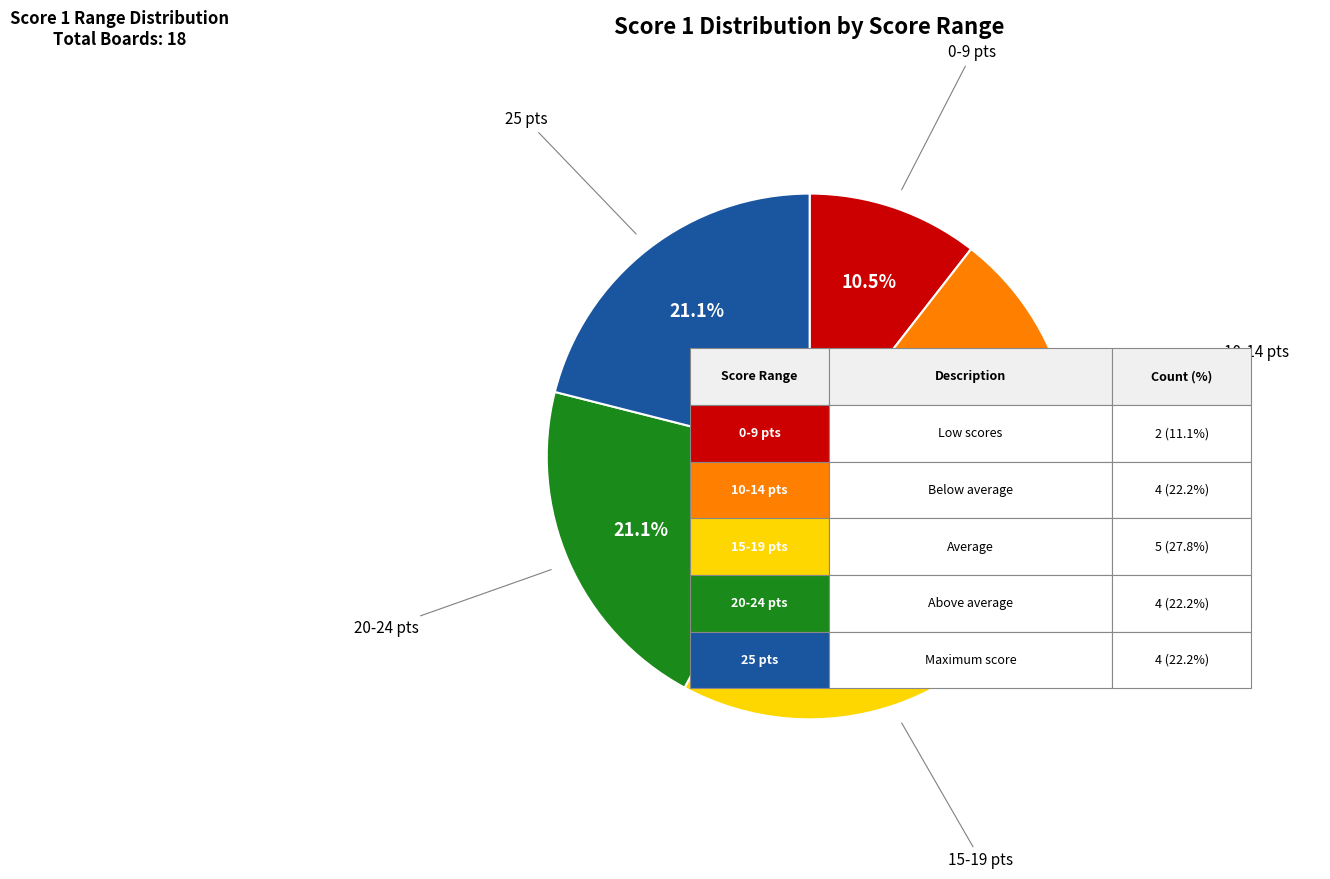

Is there a majority slice in this chart?

No